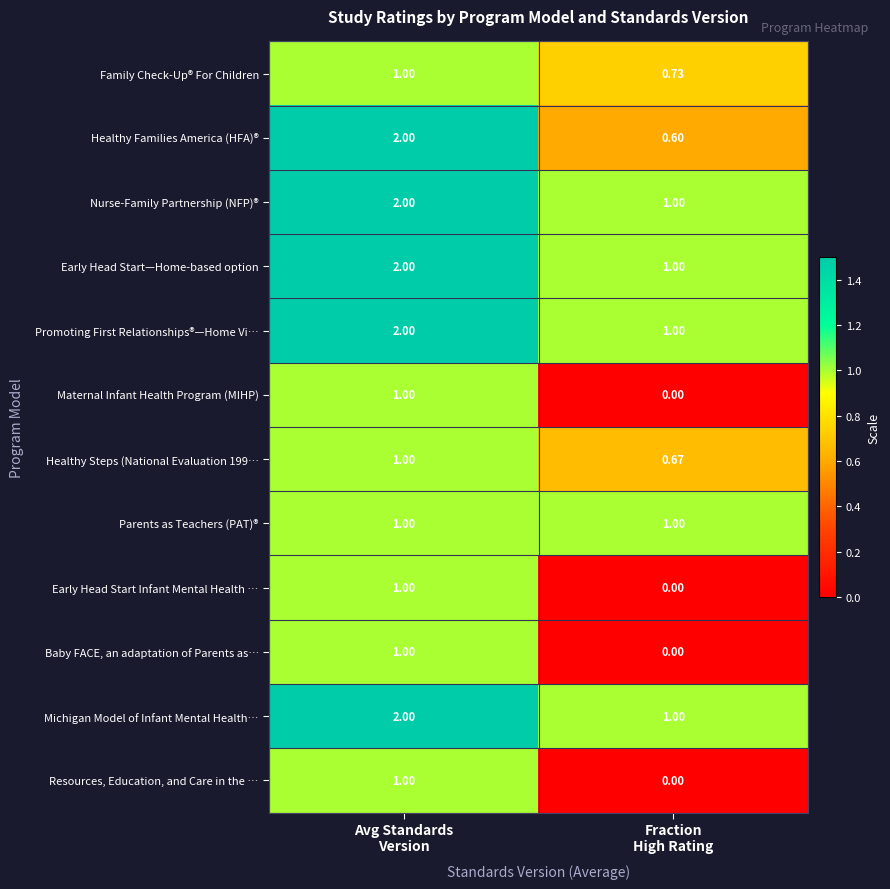

Which series changed the most between Avg Standards
Version and Fraction
High Rating?

Healthy Families America (HFA)®